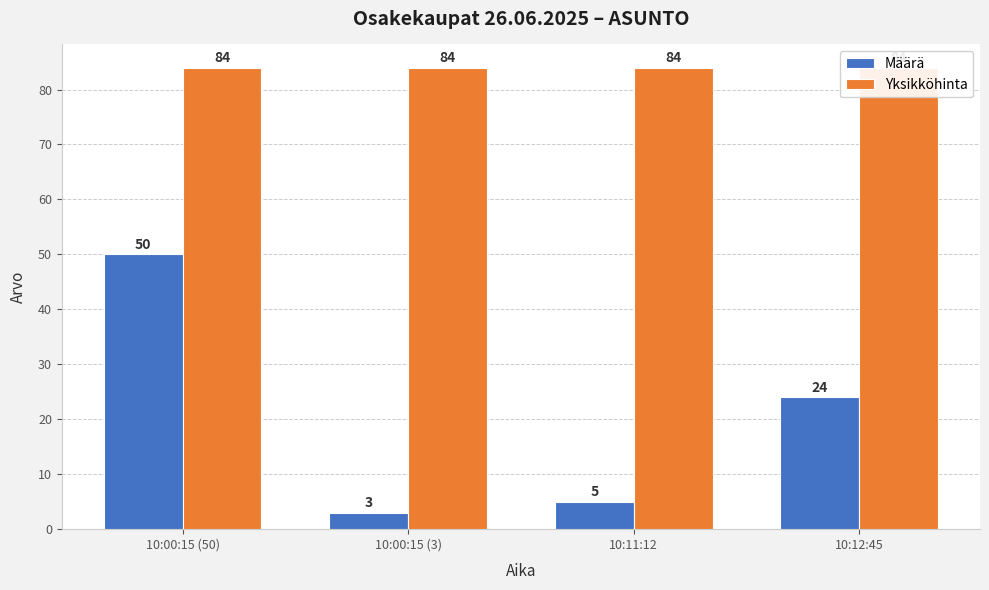

Rank the categories by Määrä value from lowest to highest.

10:00:15 (3), 10:11:12, 10:12:45, 10:00:15 (50)